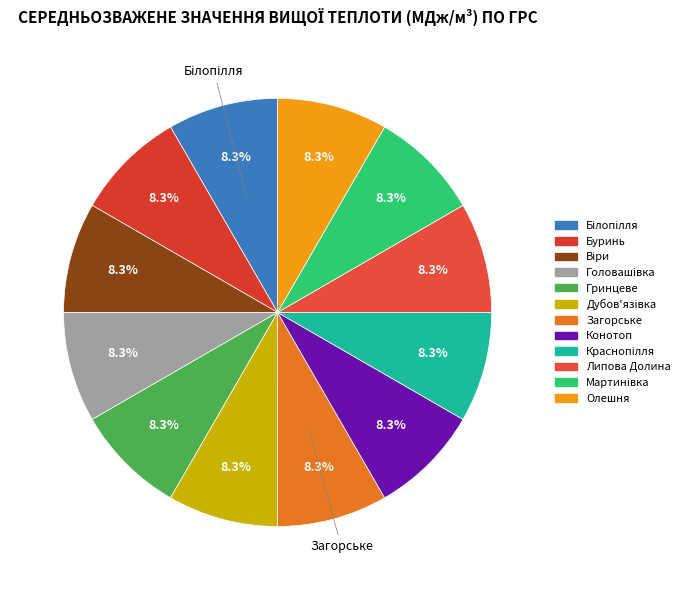

Rank the categories by value from highest to lowest.

Загорське, Білопілля, Дубов'язівка, Віри, Головашівка, Краснопілля, Конотоп, Липова Долина, Гринцеве, Мартинівка, Олешня, Буринь